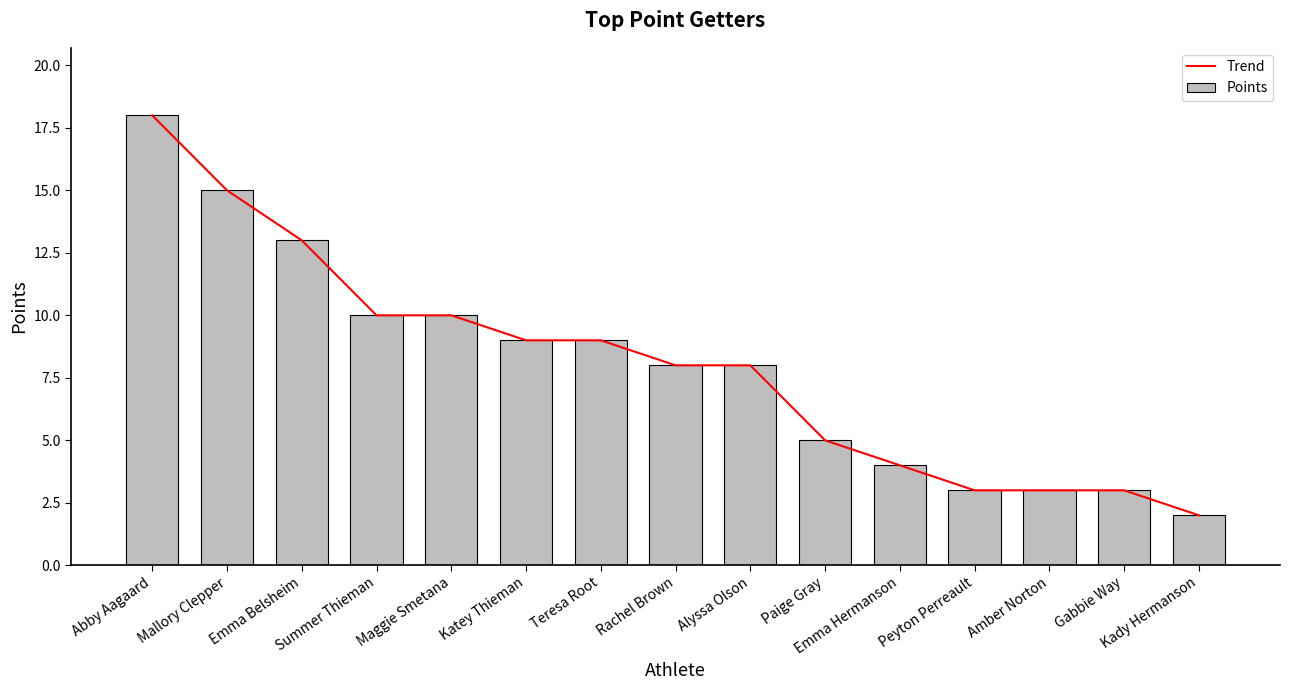

Reading right to left, list all the values displayed in this chart.

Trend: Kady Hermanson=2	Gabbie Way=3	Amber Norton=3	Peyton Perreault=3	Emma Hermanson=4	Paige Gray=5	Alyssa Olson=8	Rachel Brown=8	Teresa Root=9	Katey Thieman=9	Maggie Smetana=10	Summer Thieman=10	Emma Belsheim=13	Mallory Clepper=15	Abby Aagaard=18
Points: Kady Hermanson=2	Gabbie Way=3	Amber Norton=3	Peyton Perreault=3	Emma Hermanson=4	Paige Gray=5	Alyssa Olson=8	Rachel Brown=8	Teresa Root=9	Katey Thieman=9	Maggie Smetana=10	Summer Thieman=10	Emma Belsheim=13	Mallory Clepper=15	Abby Aagaard=18